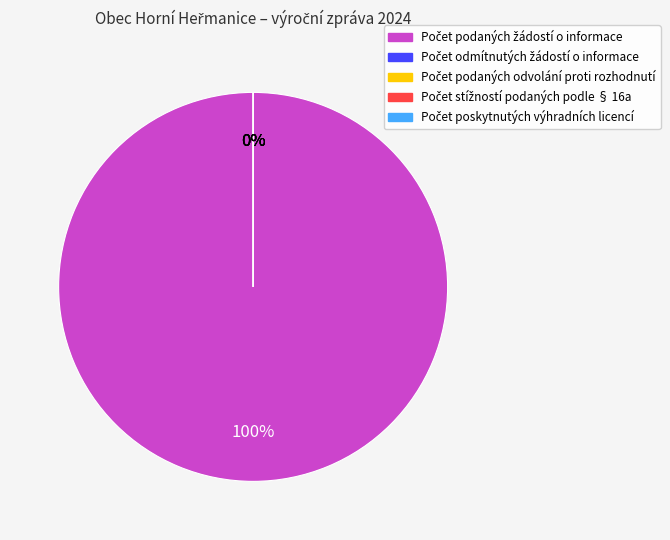

How many segments does this pie chart have?

5